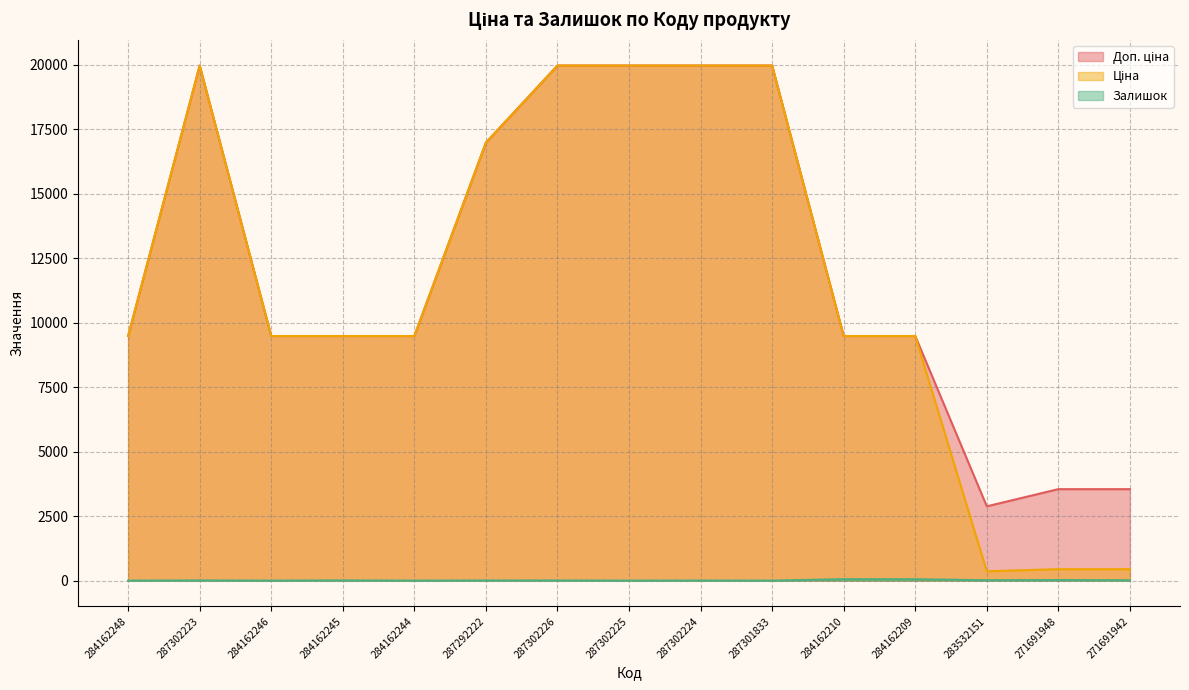

Between 284162245 and 287292222, which series saw the biggest shift?

Доп. ціна